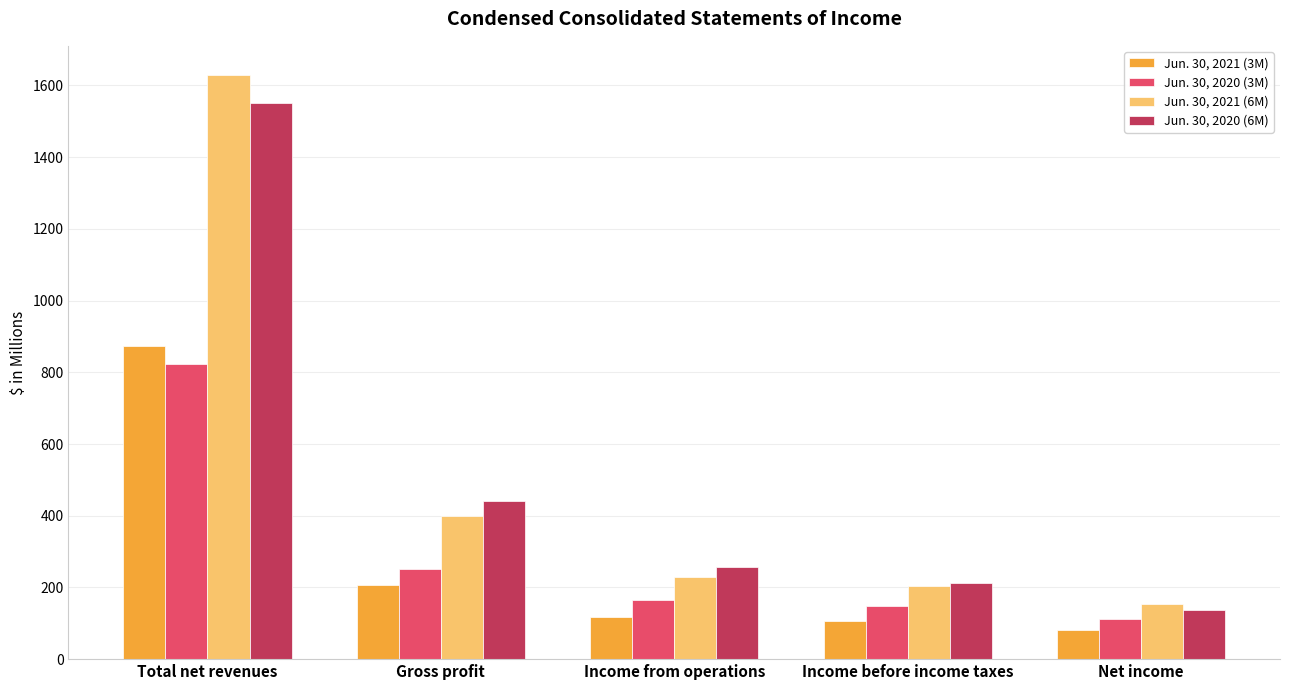

Which category has the highest value in the Jun. 30, 2020 (6M) series?

Total net revenues